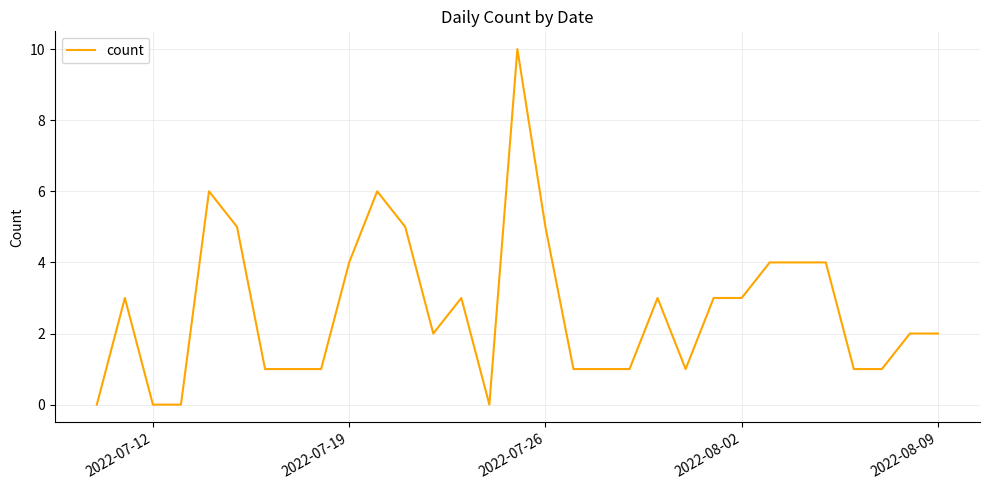

What is the difference between the maximum and minimum values?

10